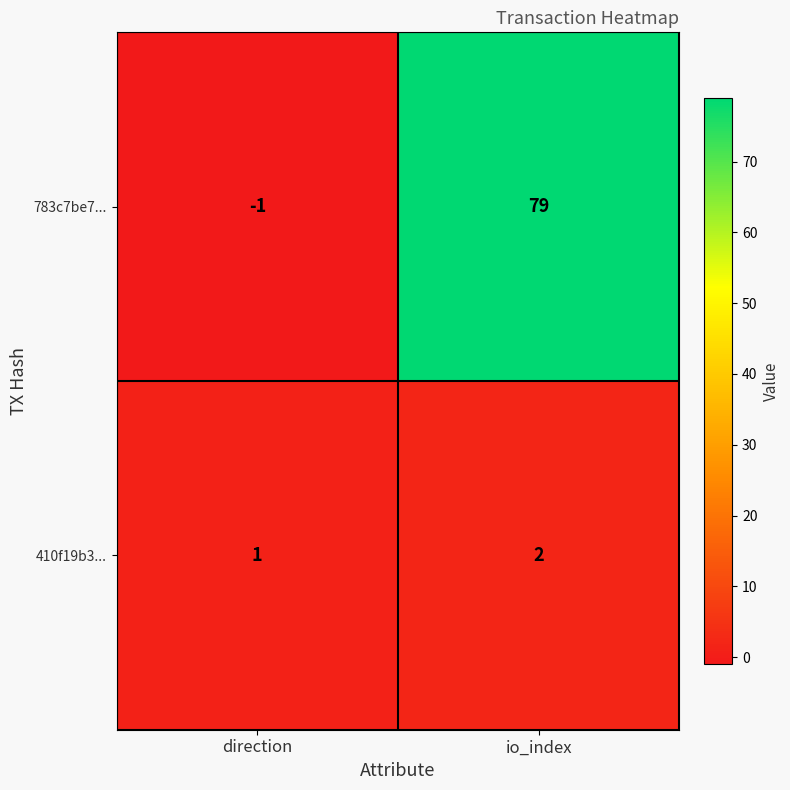

Which series has the largest range (max minus min)?

783c7be7...